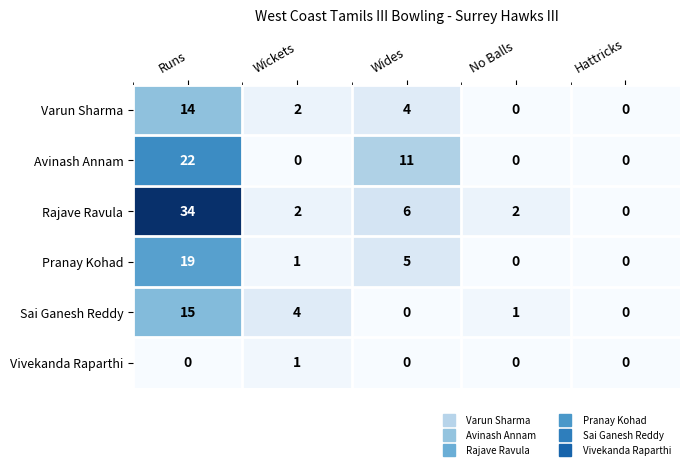

What is the highest value of the Pranay Kohad series?

19